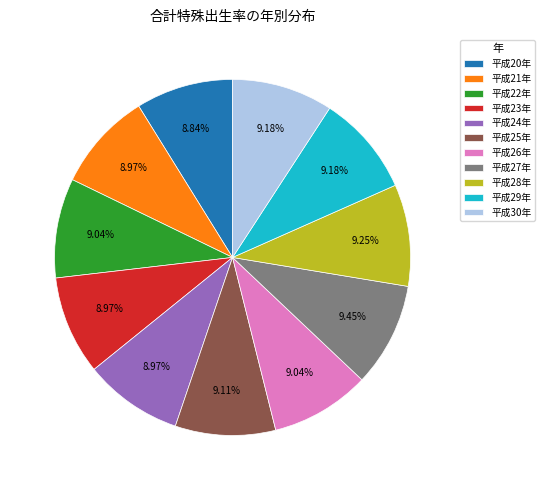

How many segments does this pie chart have?

11